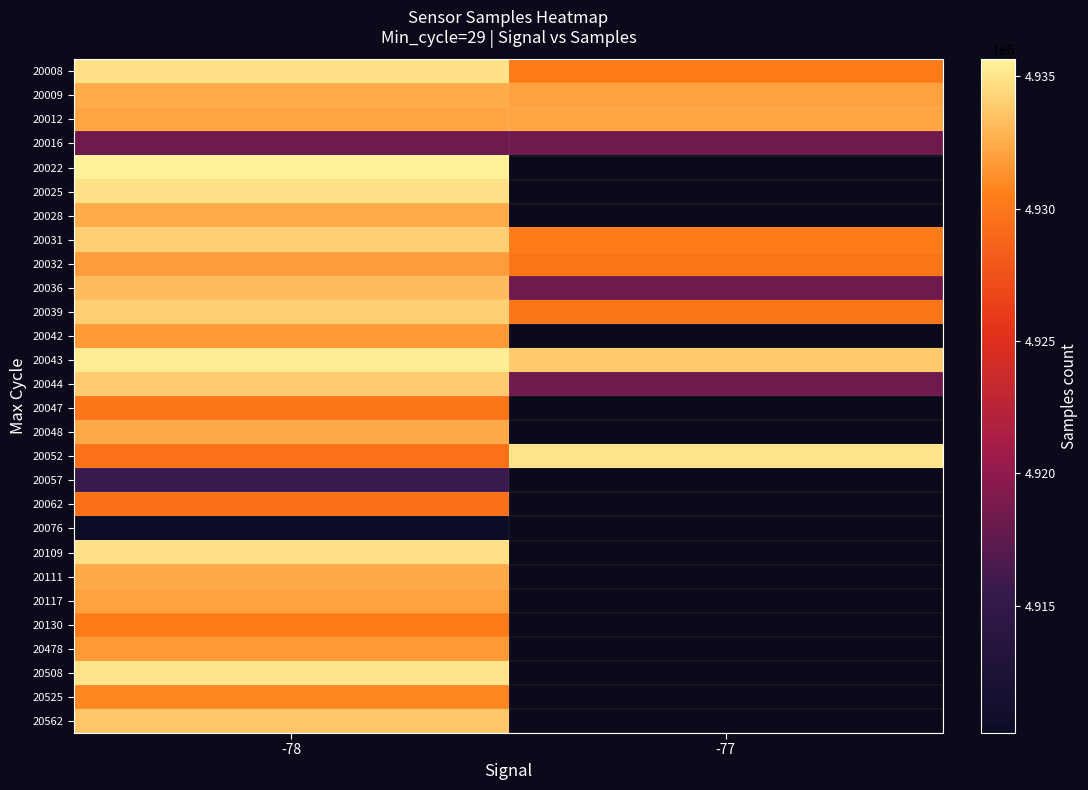

What is the minimum value shown in the chart?

4910191.0